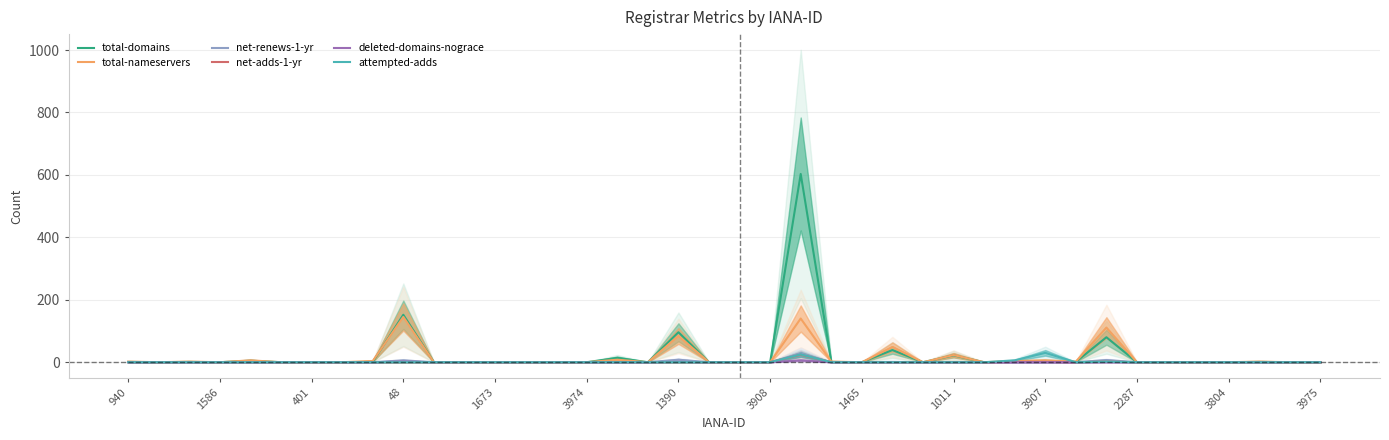

What is the greatest value displayed?

603